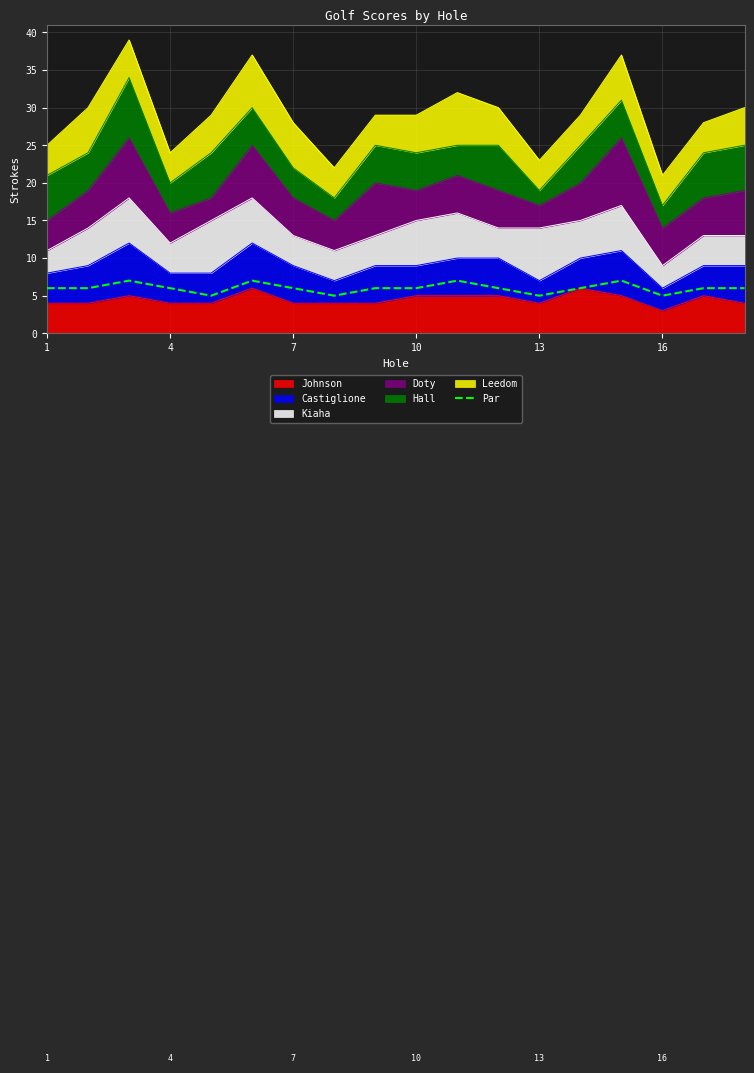

Does the chart have visible grid lines?

Yes